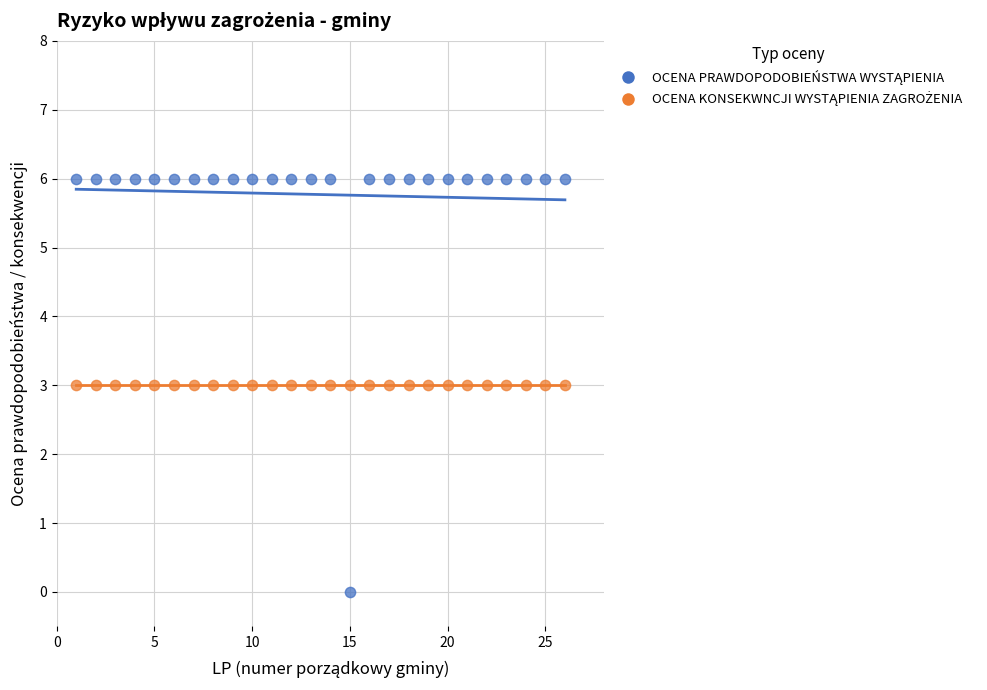

How many data points are displayed?

52